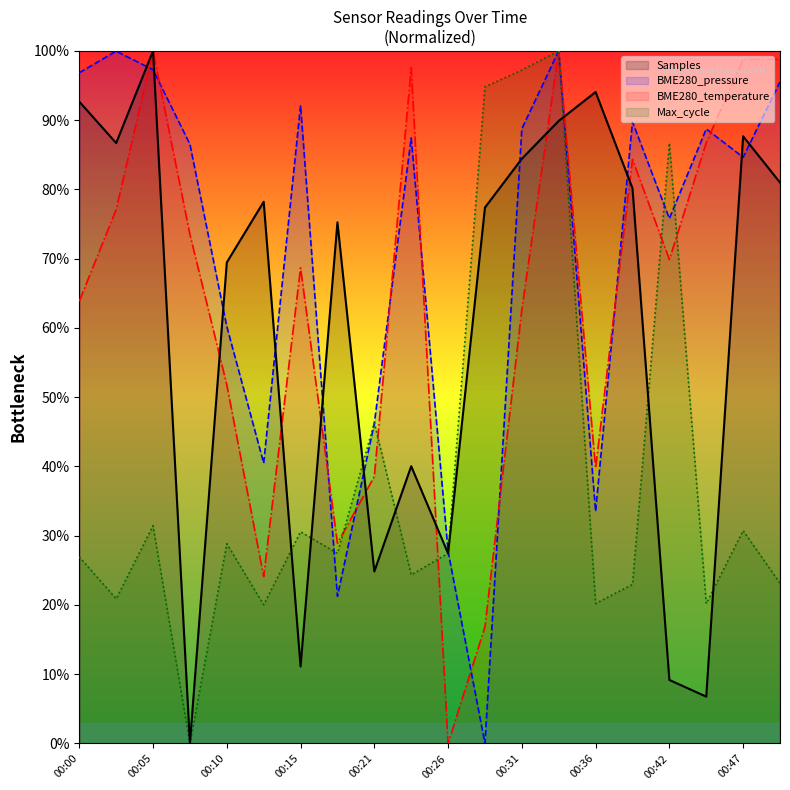

Which has a higher value, 00:42 or 00:21?

00:21